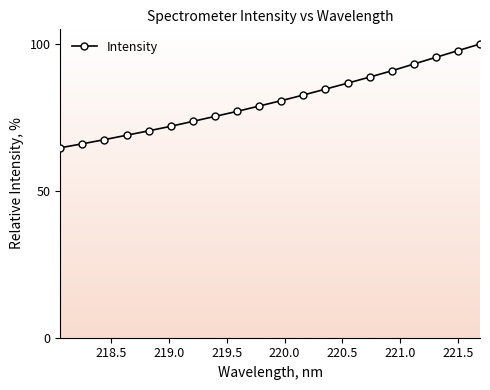

What is the greatest value displayed?

100.0